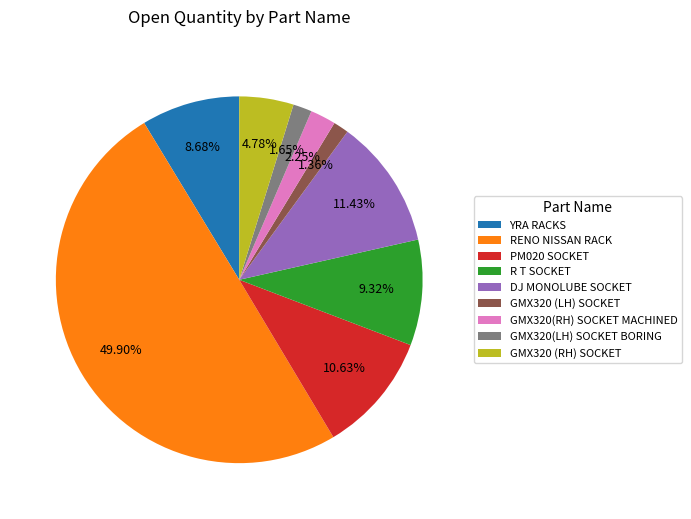

To the nearest percent, what is the average slice percentage?

11%